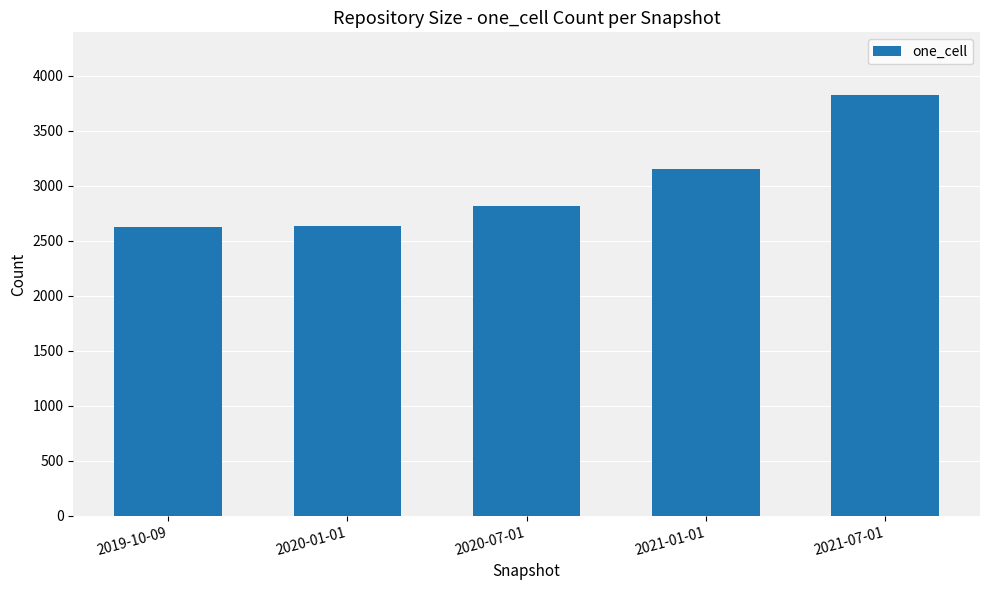

What is the label of the 1st bar from the left?

2019-10-09